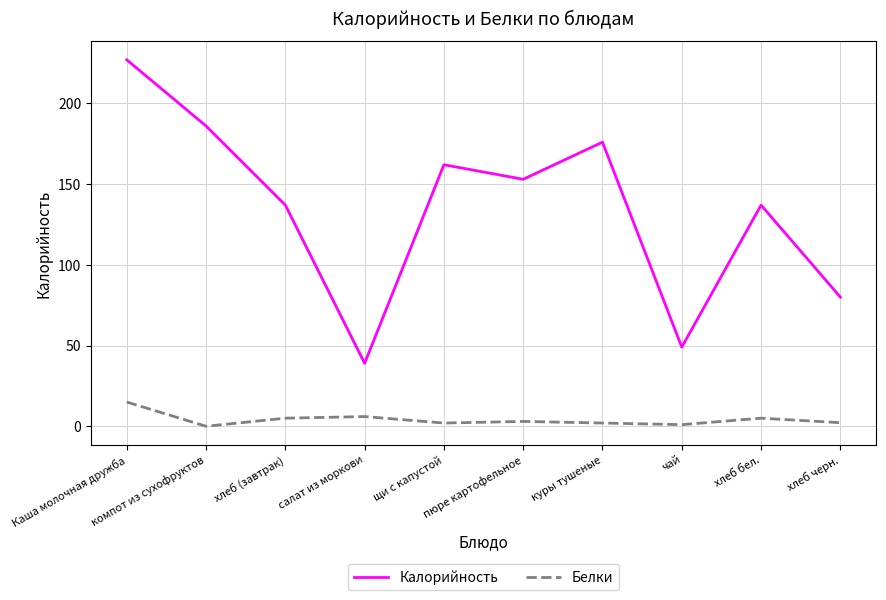

What is the average value of the Белки series?

4.1